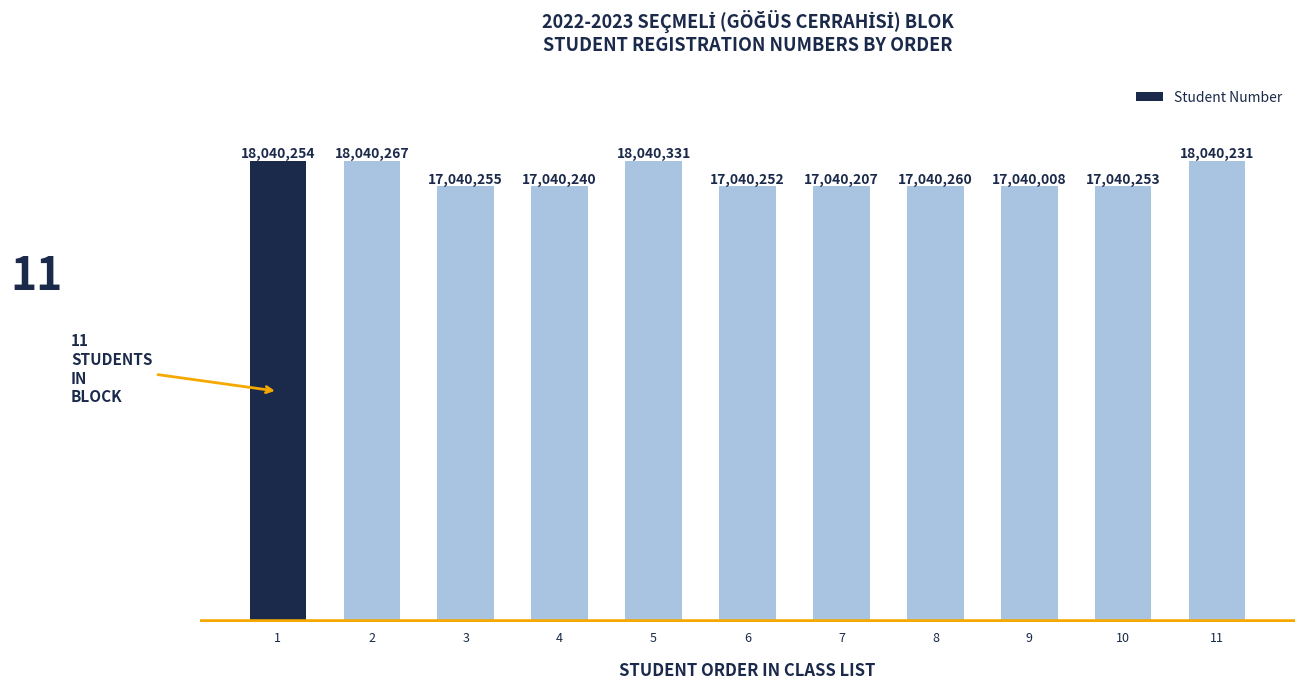

The chart shows a value of 17040008 at 9. True or false?

True